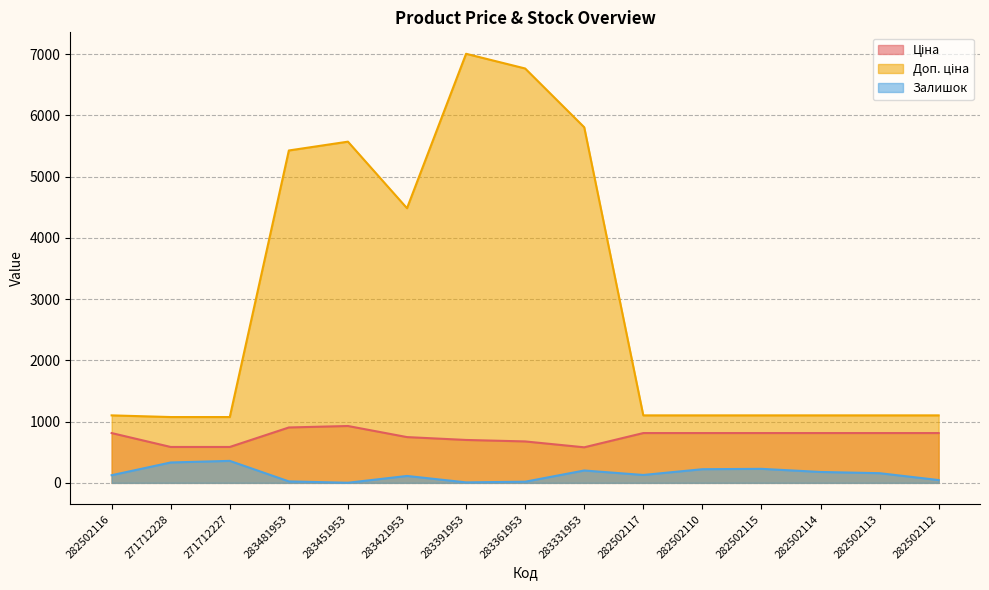

How many data points in Доп. ціна are above 1101?

13